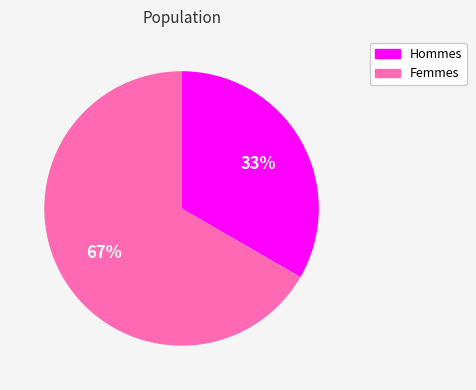

Is there any slice that represents more than half of the pie?

Yes